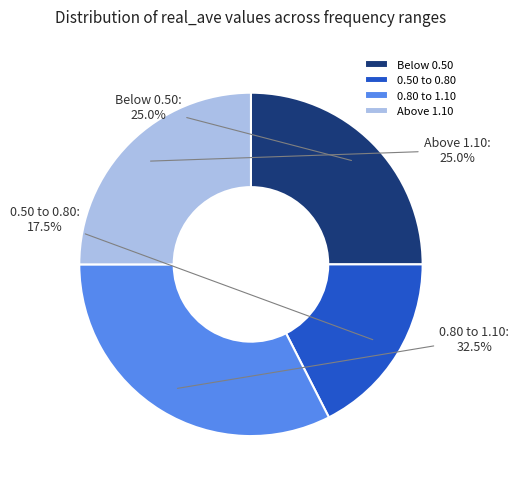

Do Above 1.10 and 0.50 to 0.80 together represent more than half of the pie?

No